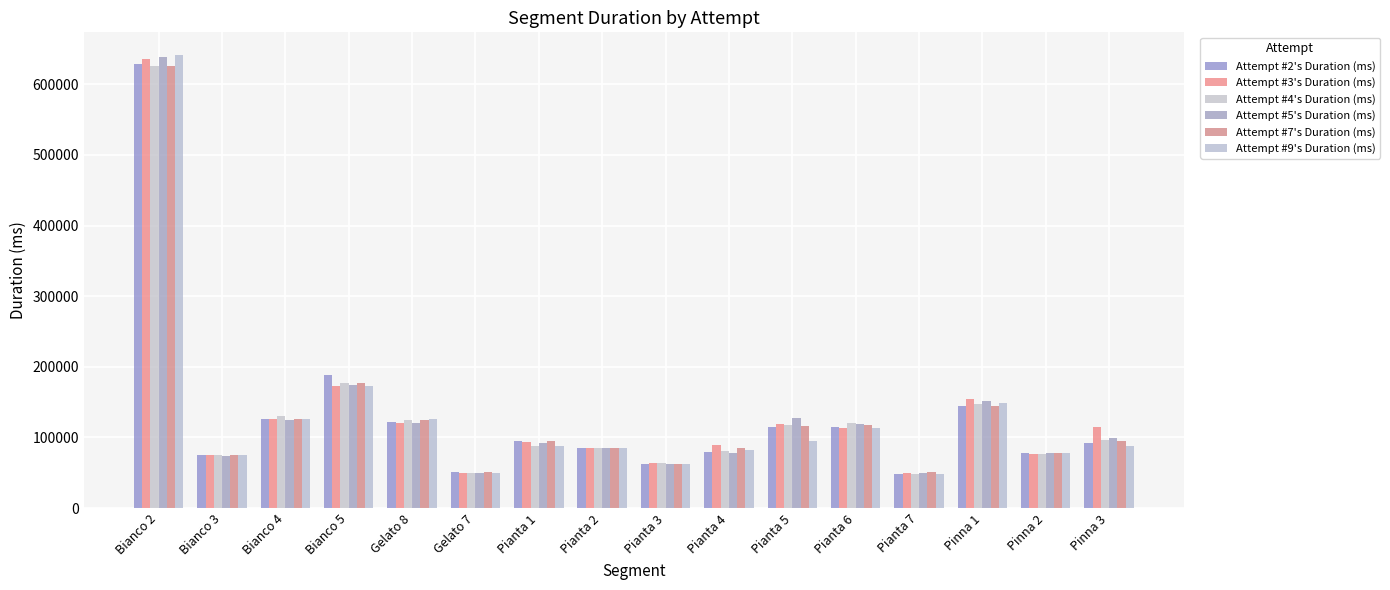

What is the smallest value displayed?

48549